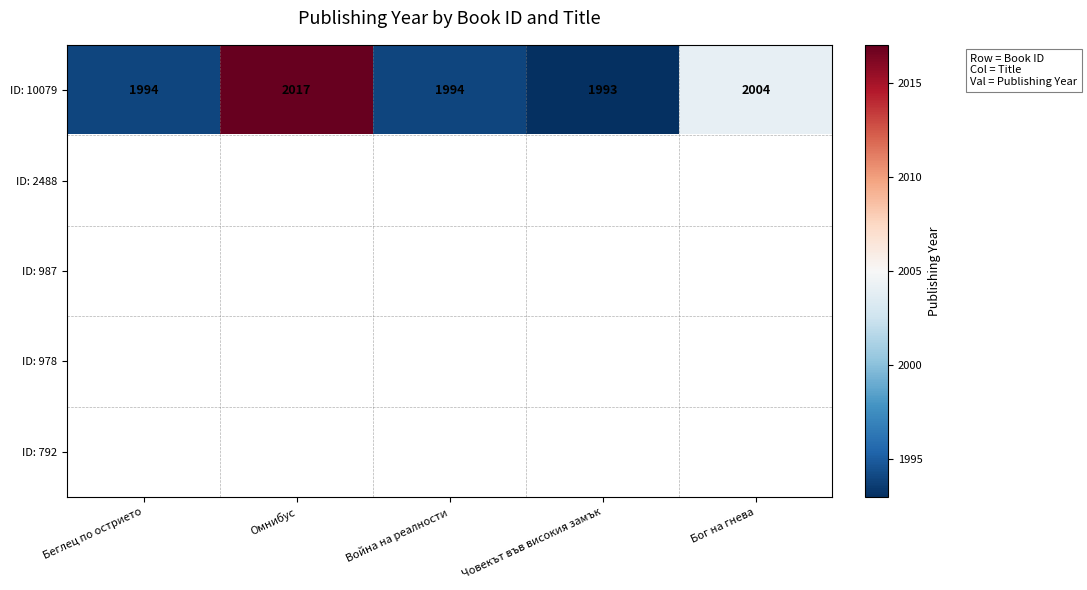

At which label does ID: 10079 reach its peak?

Омнибус